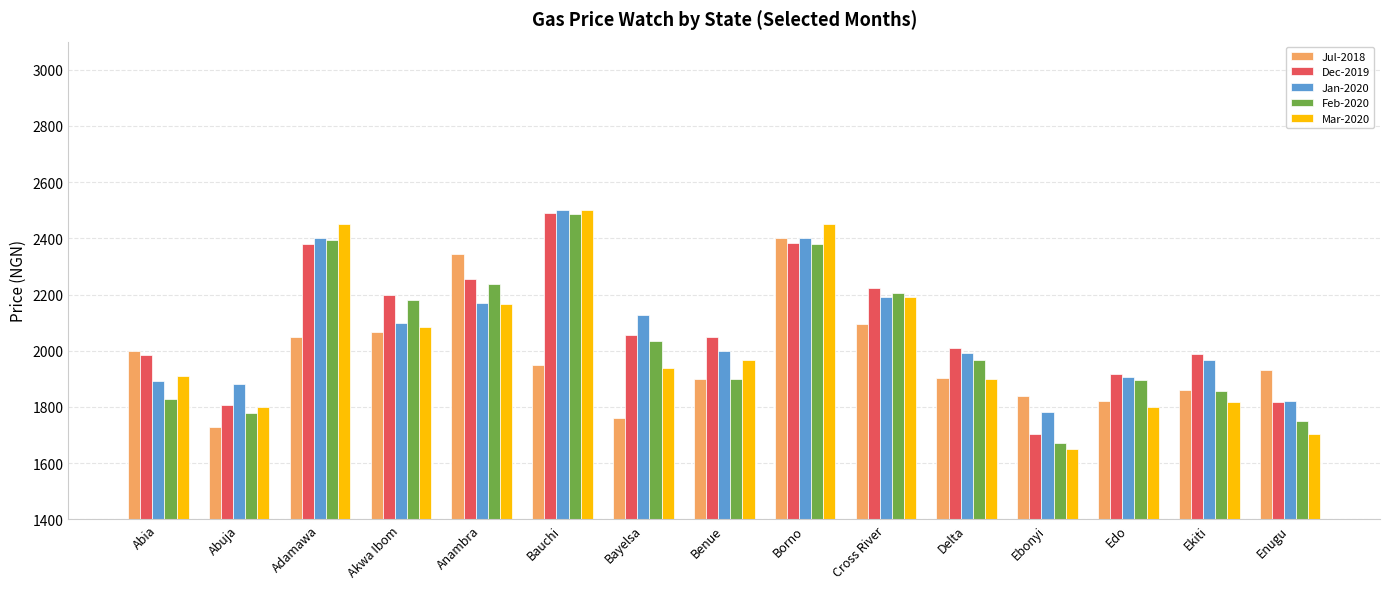

What is the spread (max minus min) of values at Ebonyi?

190.0